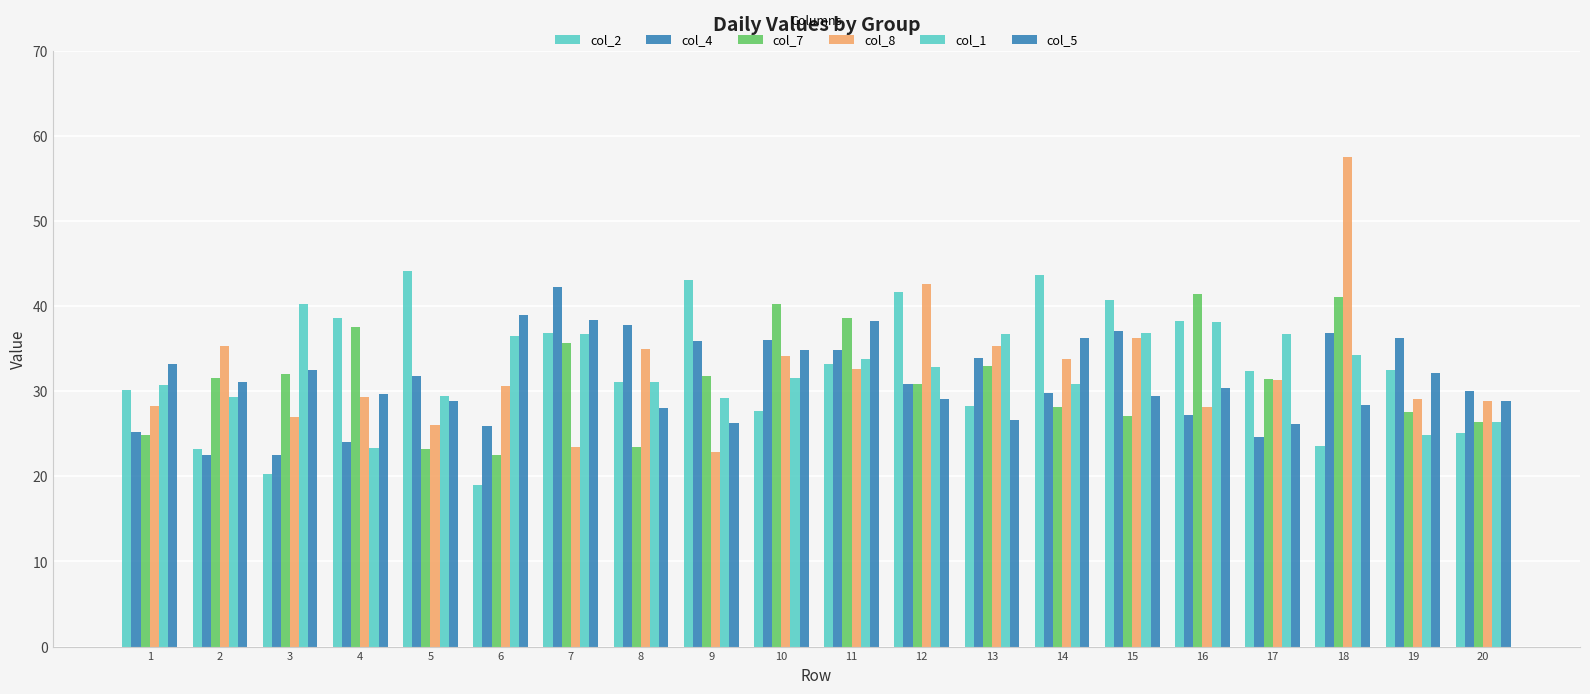

Rank the series by their maximum value, from highest to lowest.

col_8, col_2, col_4, col_7, col_1, col_5